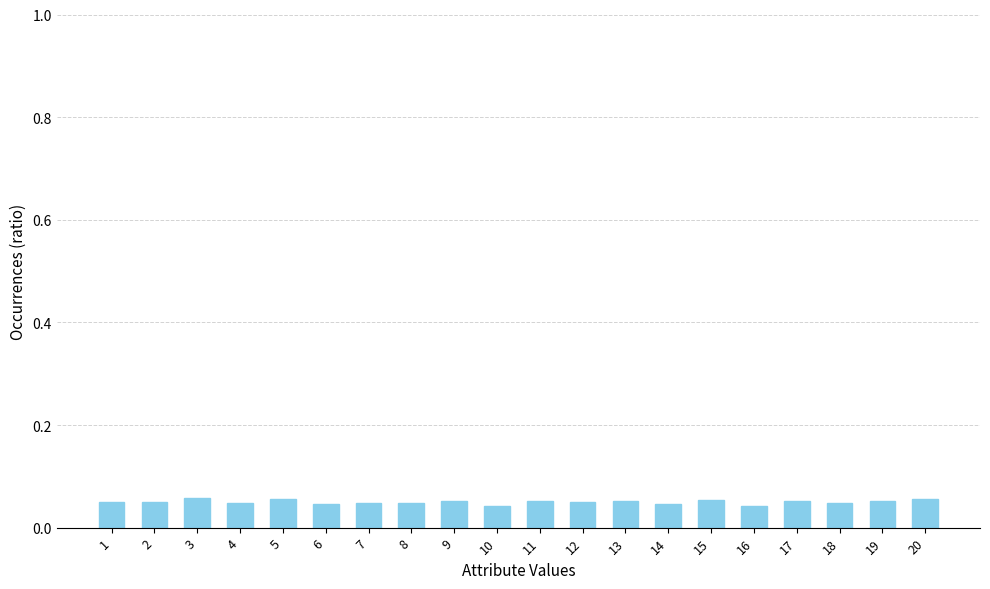

True or false: the data shows 0.1 at 2.

False